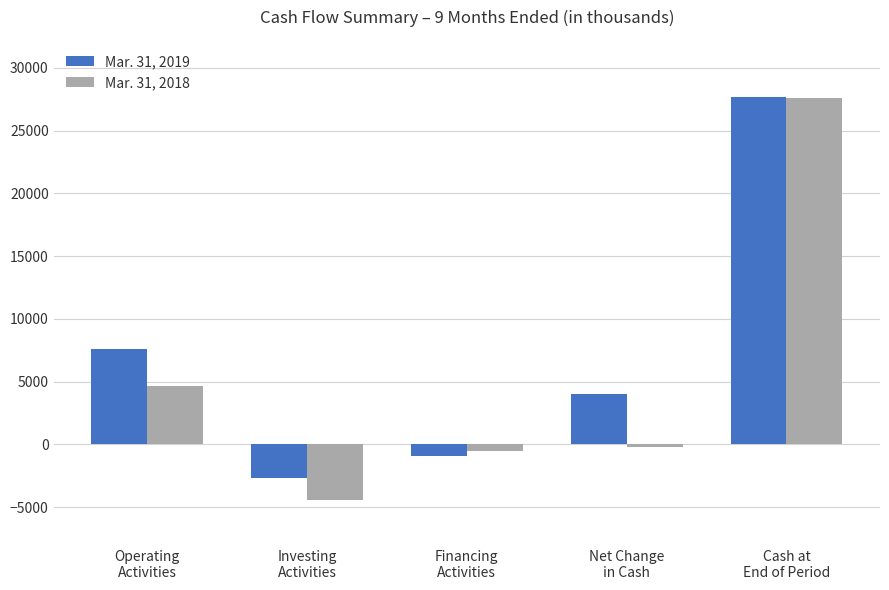

Reading left to right, transcribe all the data shown in this chart.

Mar. 31, 2019: Operating
Activities=7580	Investing
Activities=-2630	Financing
Activities=-903	Net Change
in Cash=4047	Cash at
End of Period=27660
Mar. 31, 2018: Operating
Activities=4689	Investing
Activities=-4409	Financing
Activities=-505	Net Change
in Cash=-225	Cash at
End of Period=27618